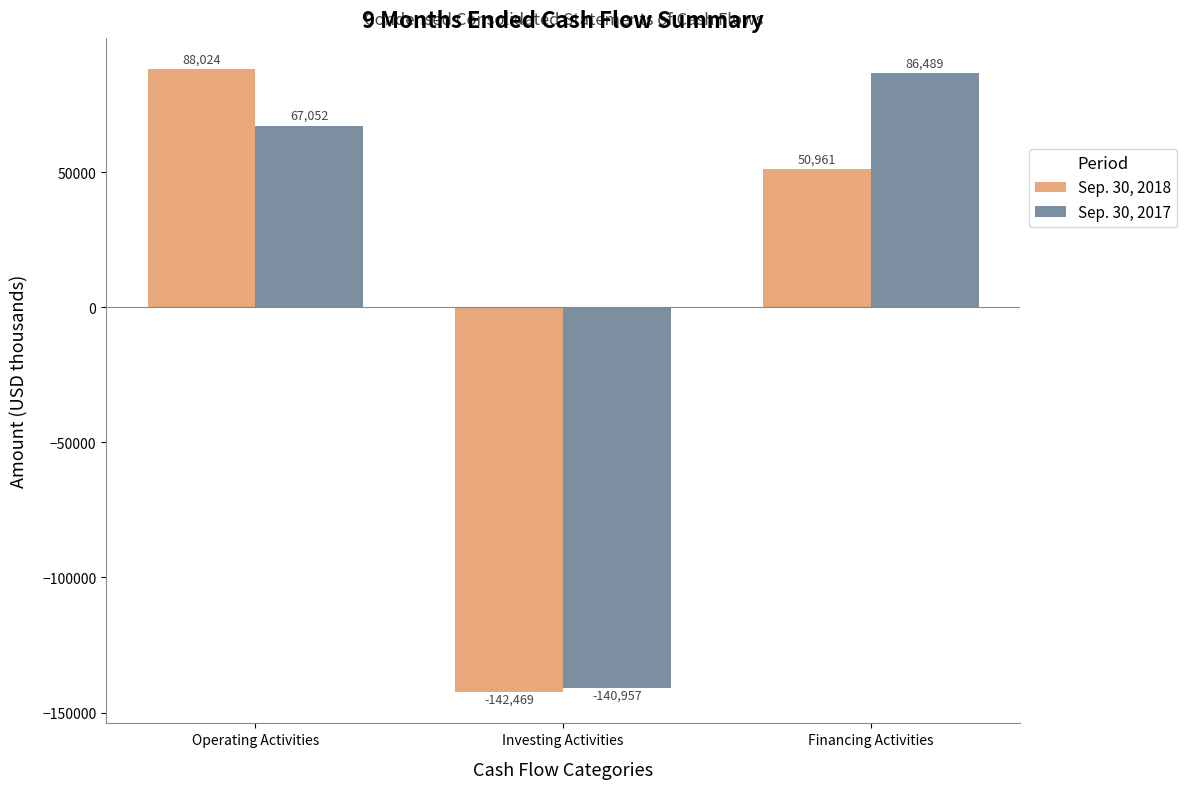

Is the value of Sep. 30, 2018 at Investing Activities greater than the value of Sep. 30, 2017 at Investing Activities?

No